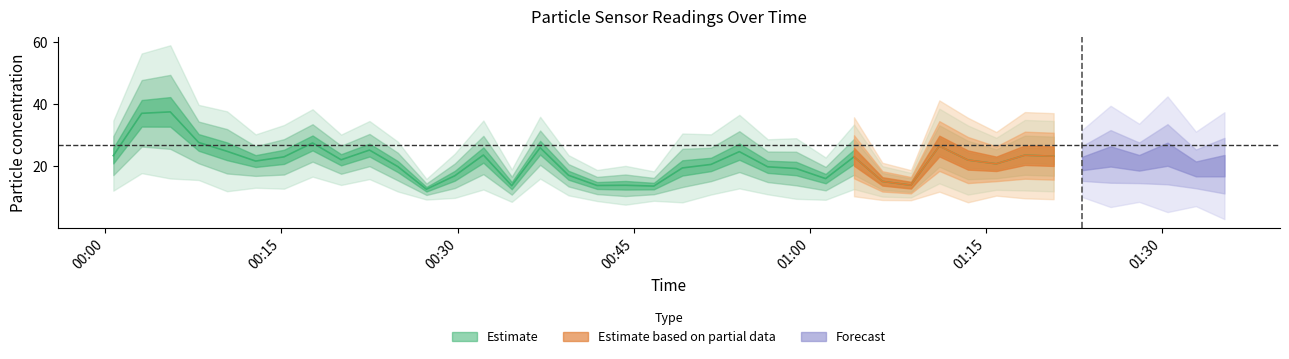

True or false: SDS_P1 and SDS_P2 intersect in this chart.

False